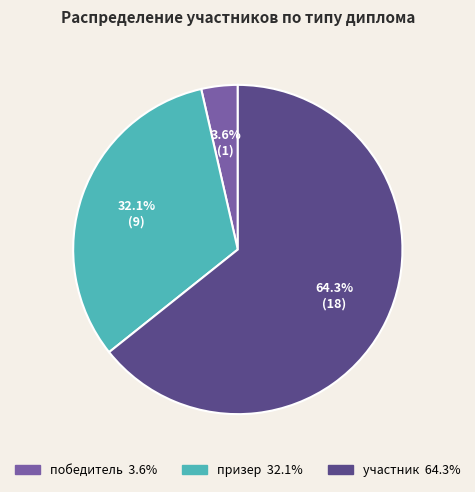

To the nearest percent, what is the difference between the largest and smallest slice percentages?

61%